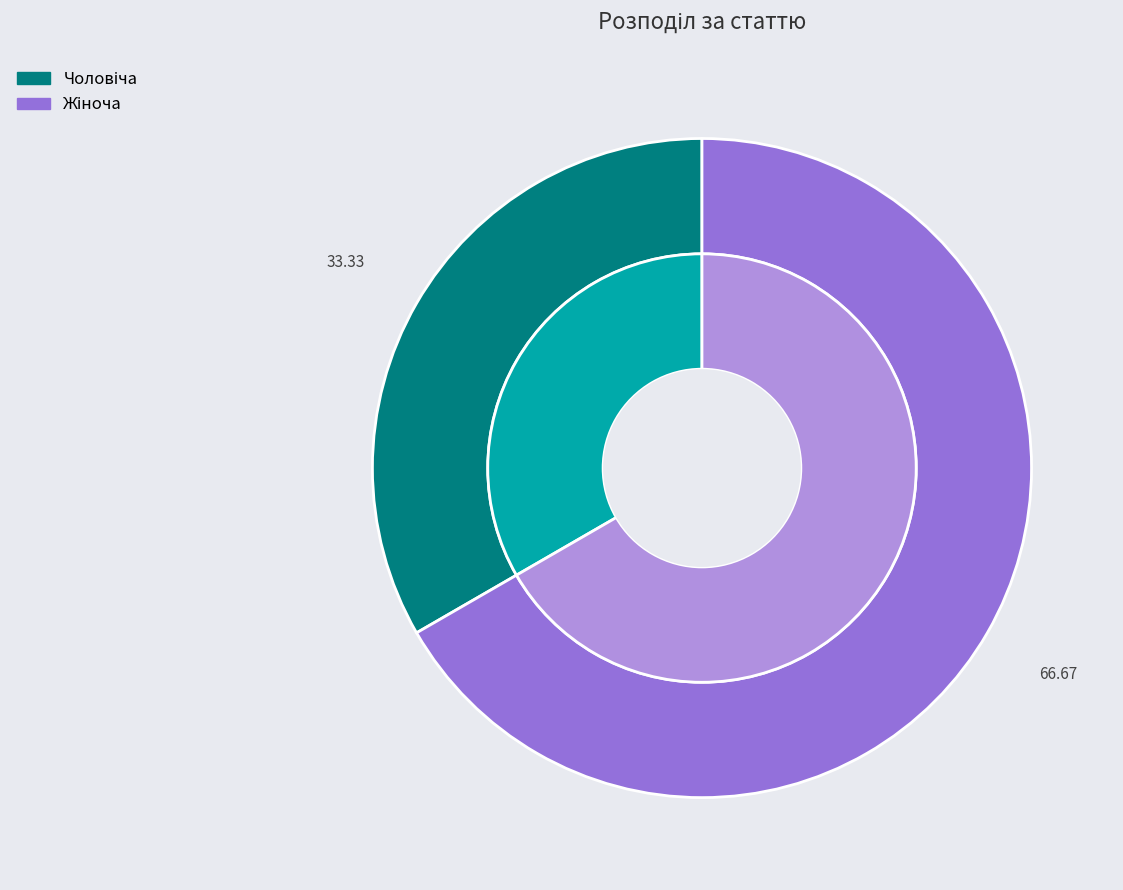

Count the number of slices in the pie.

2